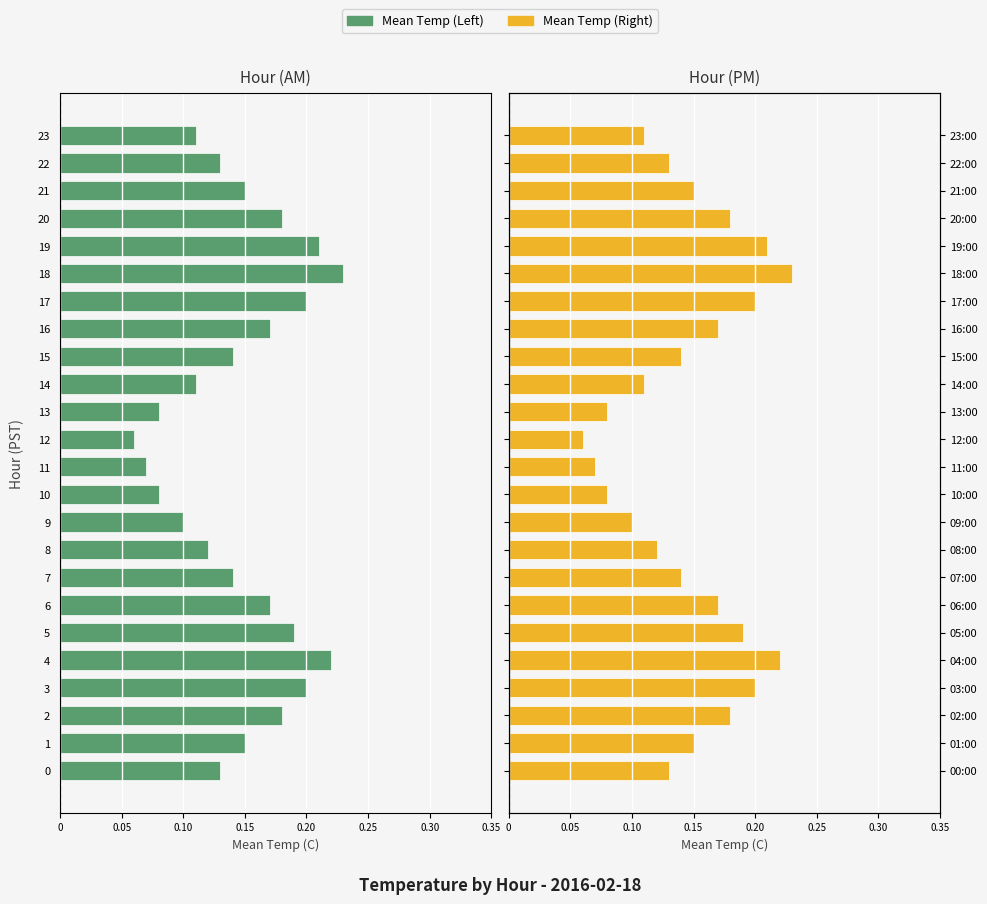

What is the label of the 8th bar from the right?

16